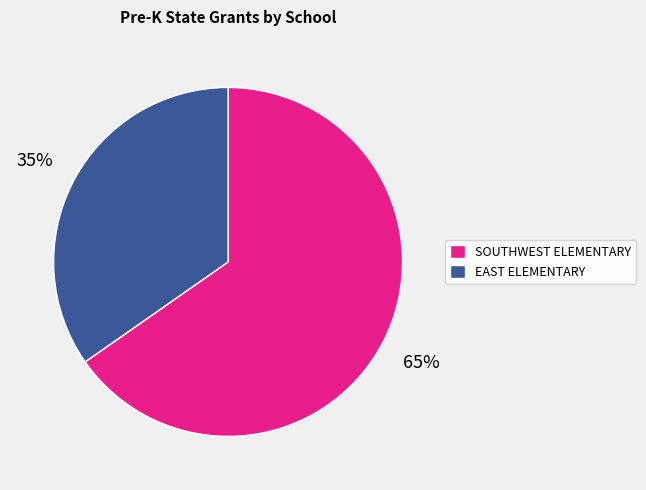

Do EAST ELEMENTARY and SOUTHWEST ELEMENTARY together represent more than half of the pie?

Yes